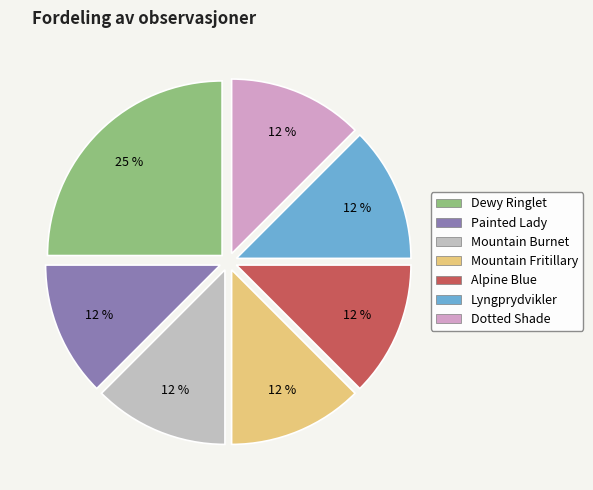

How many segments does this pie chart have?

7